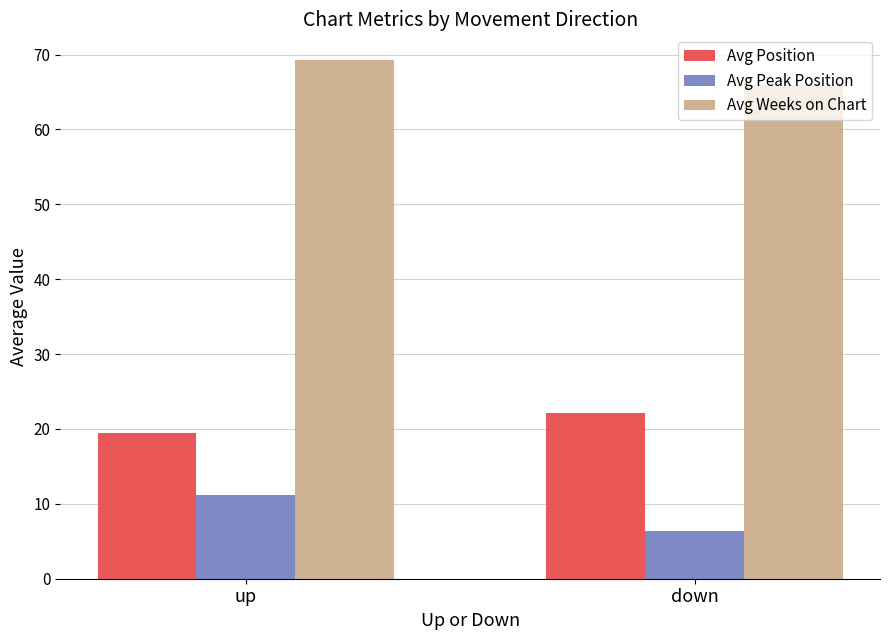

What is the spread (max minus min) of values at down?

59.6